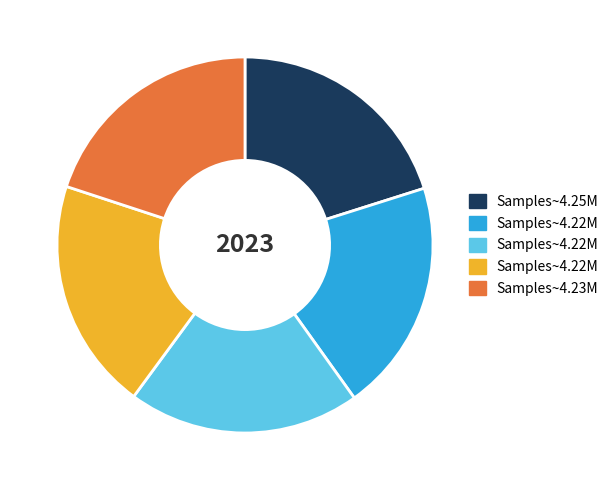

Is there any slice that represents more than half of the pie?

No